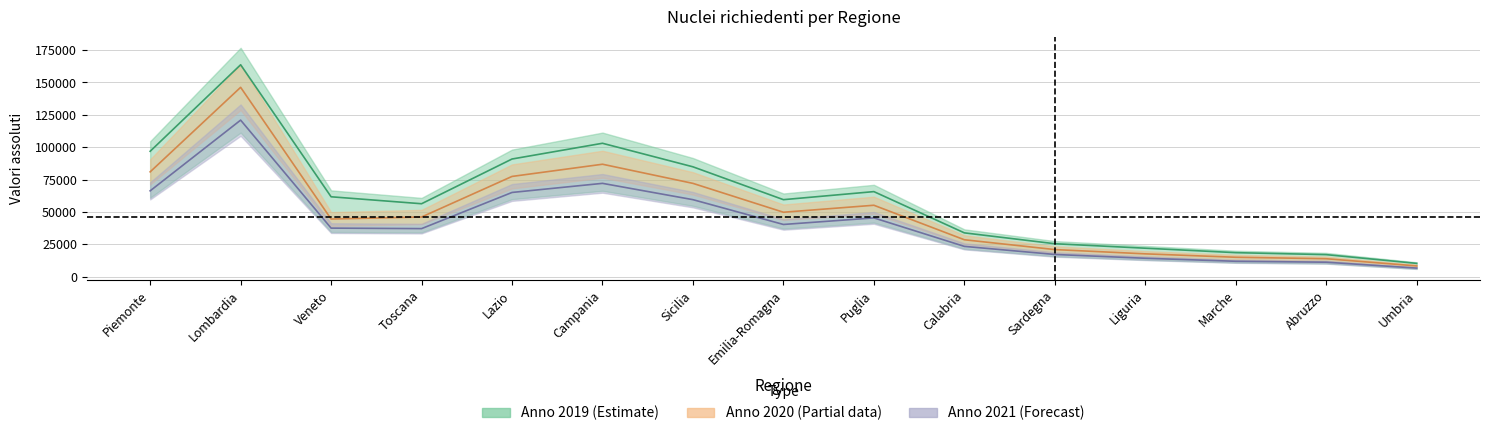

Rank the categories by Anno 2019 (Val. Ass.) value from lowest to highest.

Umbria, Abruzzo, Marche, Liguria, Sardegna, Calabria, Toscana, Emilia-Romagna, Veneto, Puglia, Sicilia, Lazio, Piemonte, Campania, Lombardia